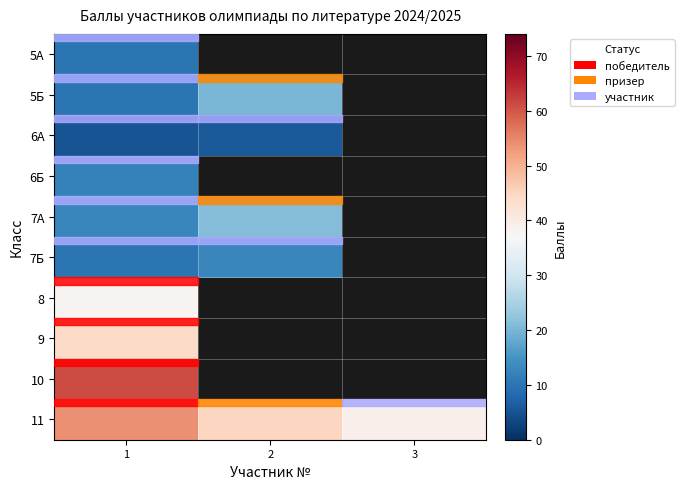

What is the sum of the 5Б values at 2 and 1?

30.0